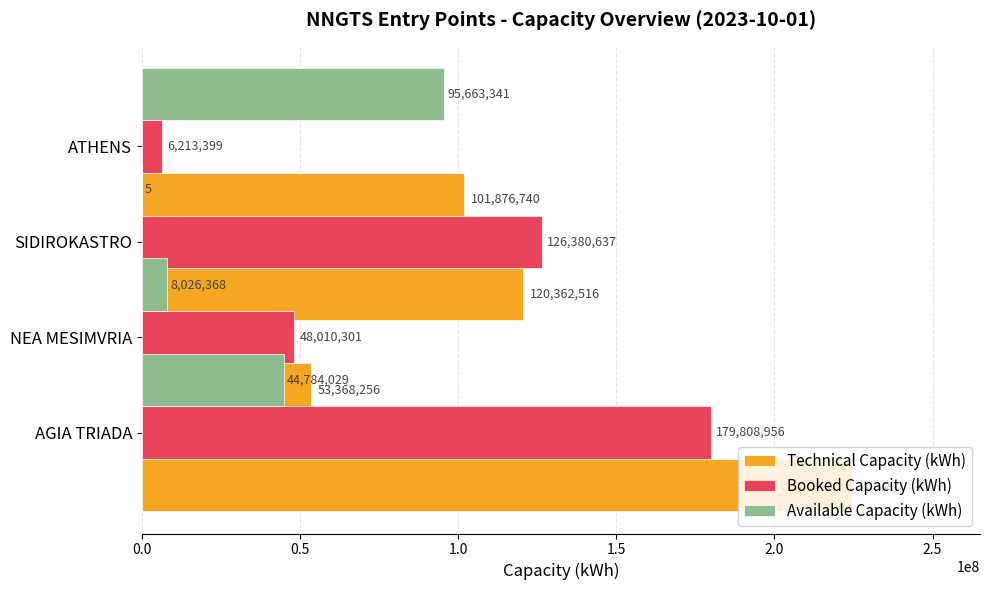

What is the lowest value of the Technical Capacity (kWh) series?

53368256